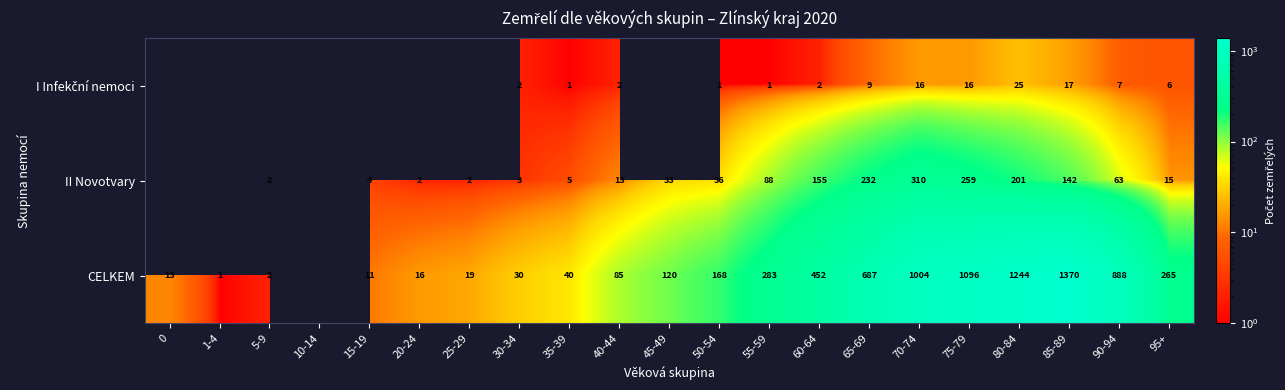

True or false: CELKEM has a value of 11 at 15-19.

True